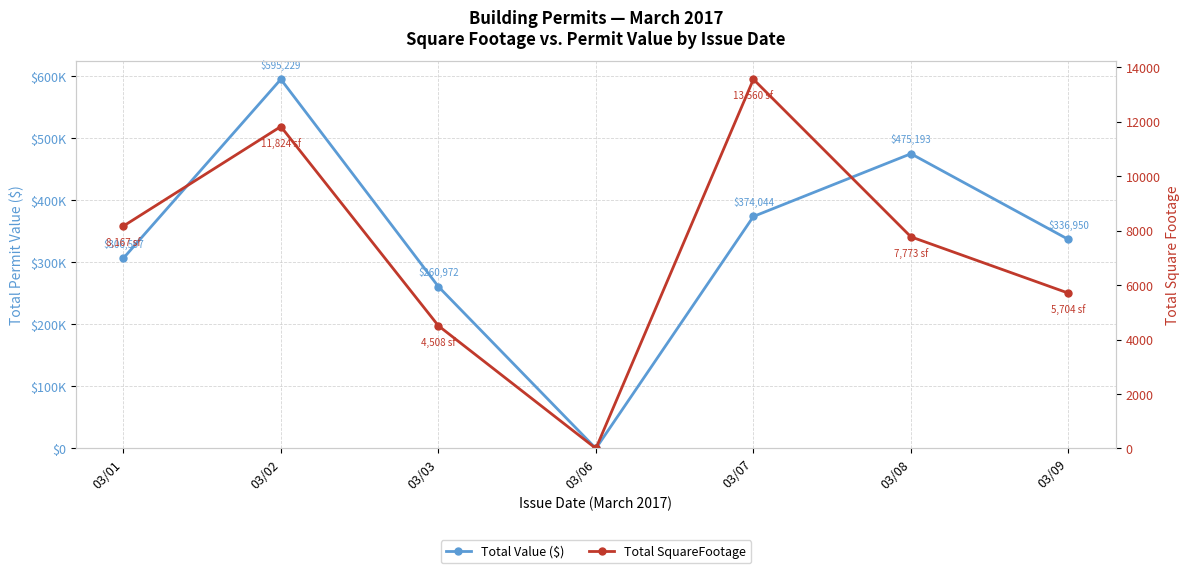

What are all the series names shown in the legend?

Total Value ($), Total SquareFootage